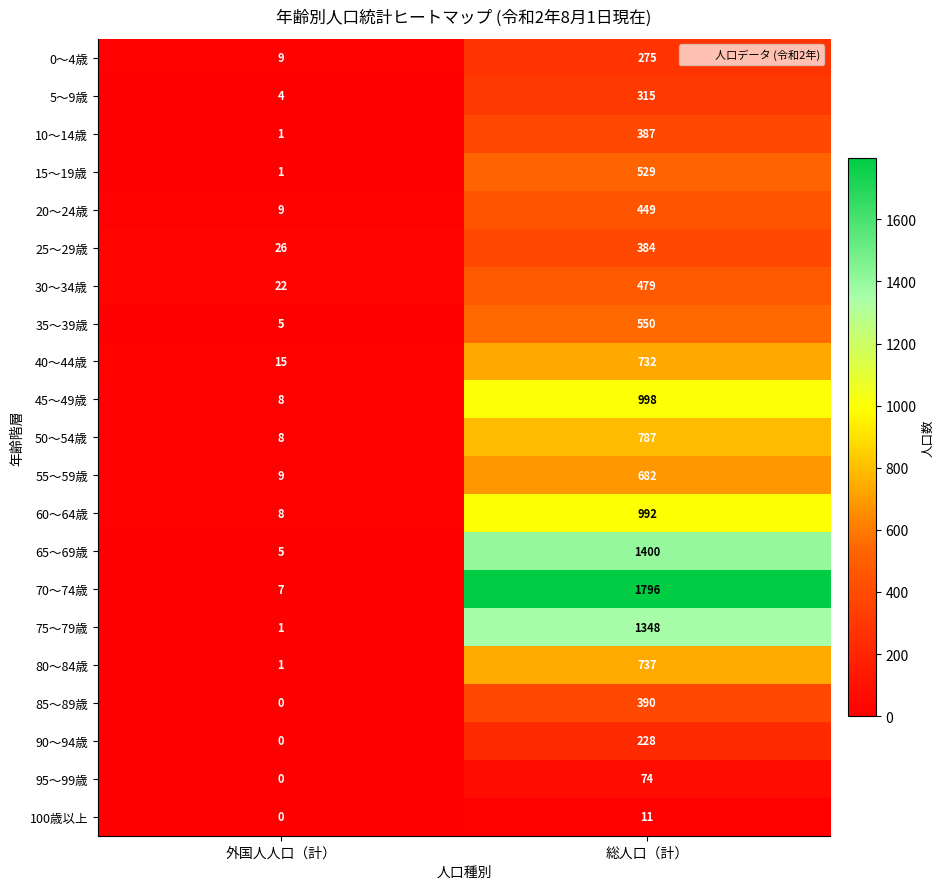

Rank the series by their maximum value, from highest to lowest.

70～74歳, 65～69歳, 75～79歳, 45～49歳, 60～64歳, 50～54歳, 80～84歳, 40～44歳, 55～59歳, 35～39歳, 15～19歳, 30～34歳, 20～24歳, 85～89歳, 10～14歳, 25～29歳, 5～9歳, 0～4歳, 90～94歳, 95～99歳, 100歳以上